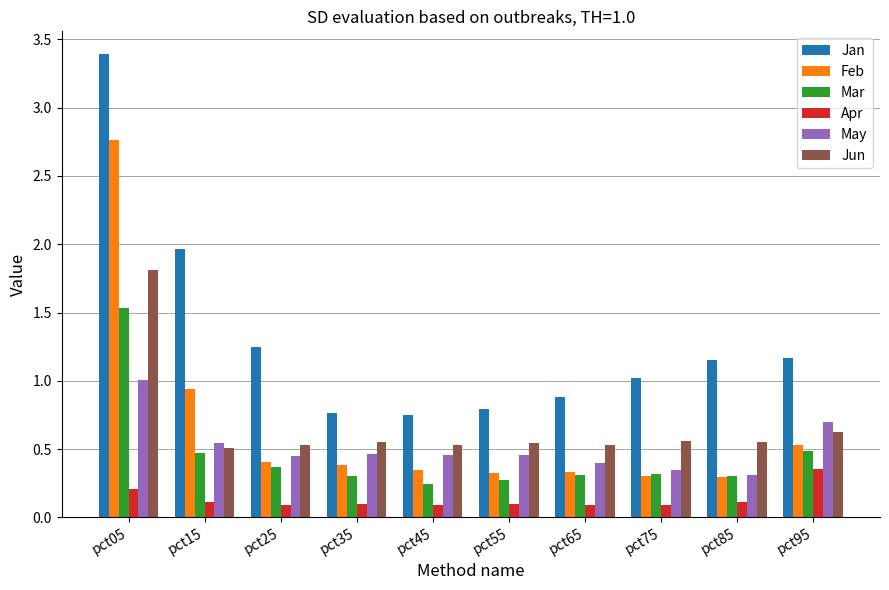

List the series in order of their peak value, lowest first.

Apr, May, Mar, Jun, Feb, Jan